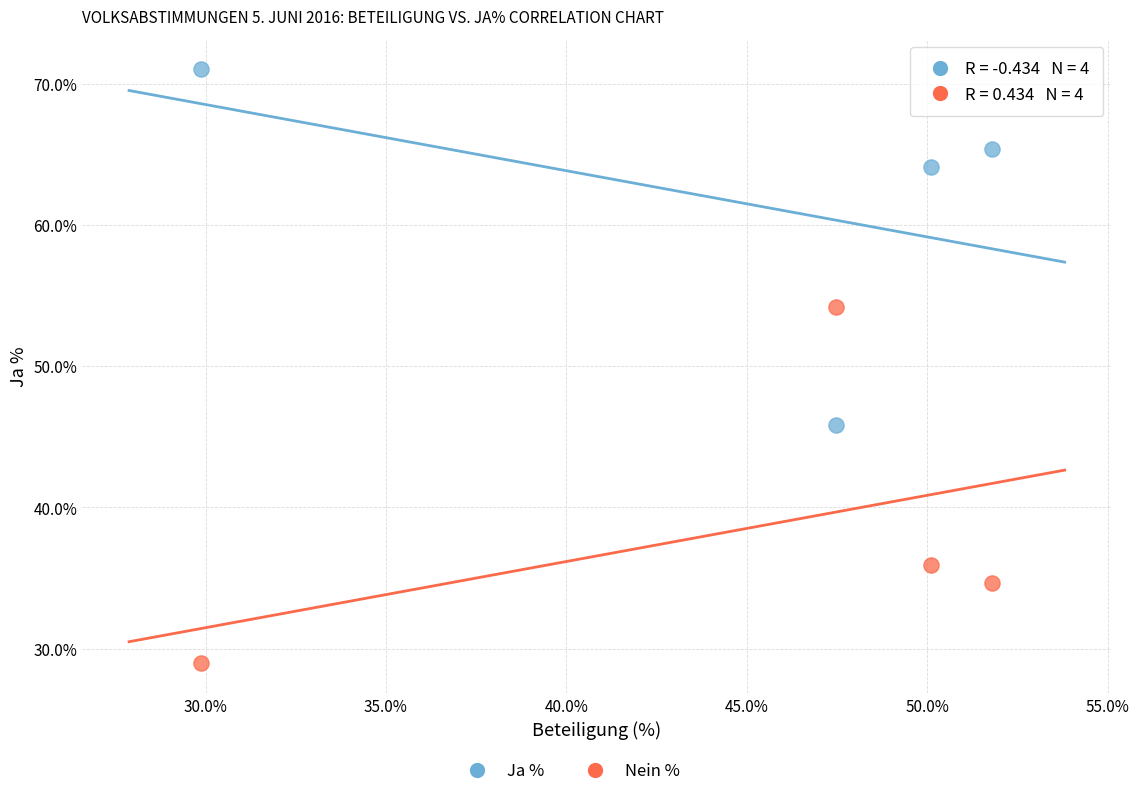

Across all data points, what is the average Y value?

50.0